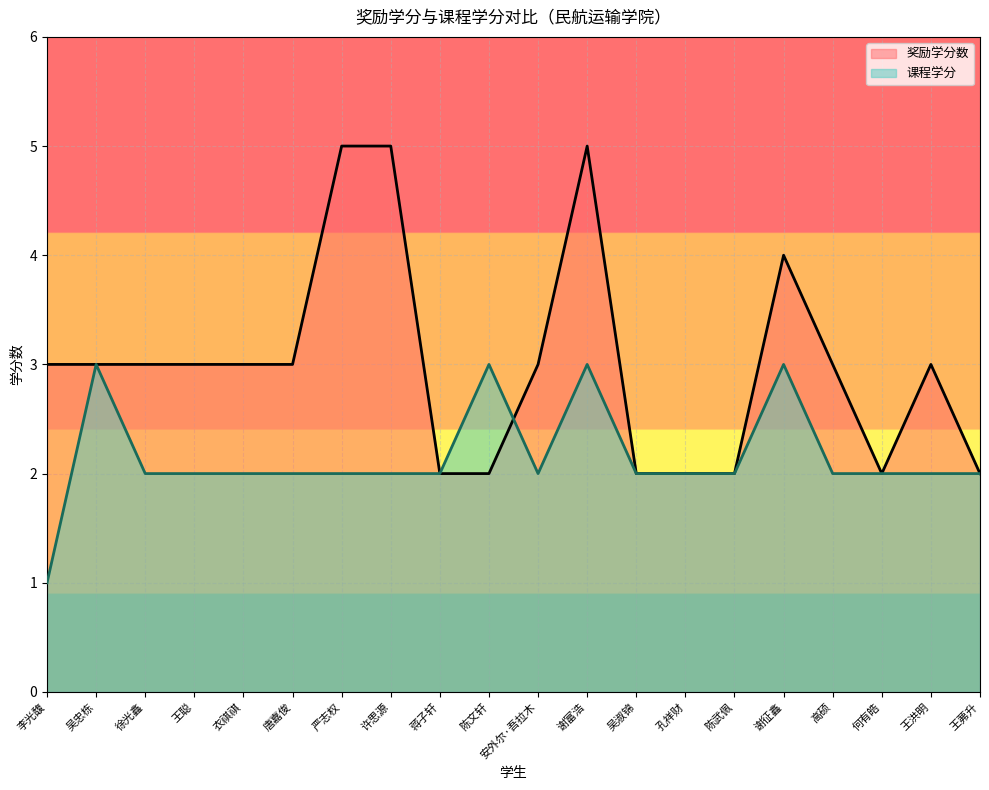

At 李光馥, list the series in order from largest to smallest.

奖励学分数, 课程学分